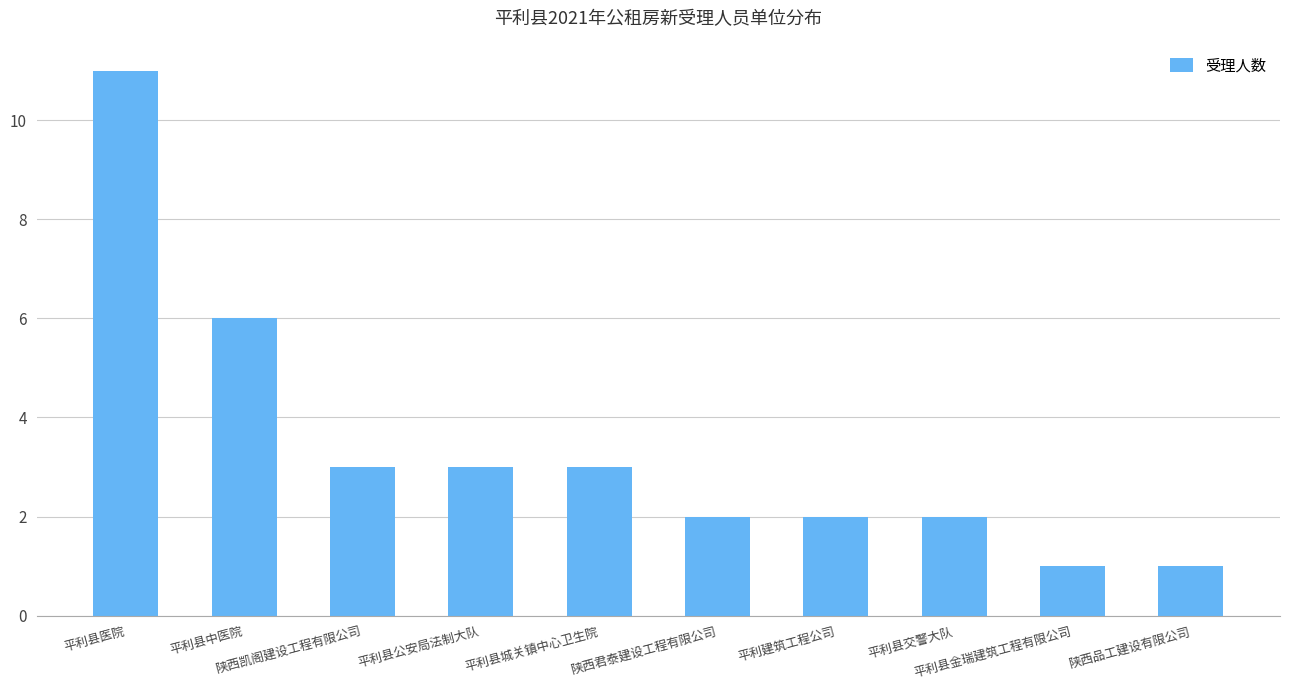

At which category does the chart reach its peak across all series?

平利县医院